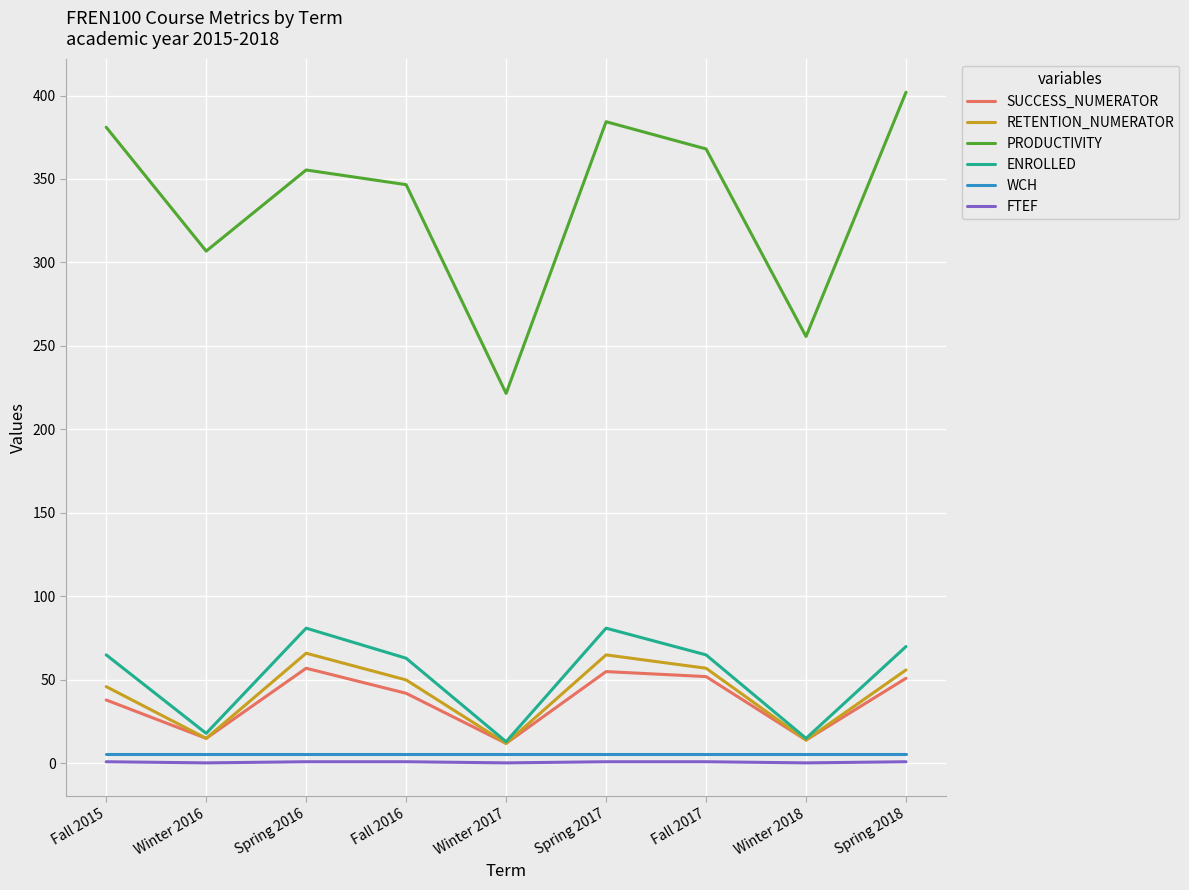

At which label is SUCCESS_NUMERATOR closest to 34?

Fall 2015